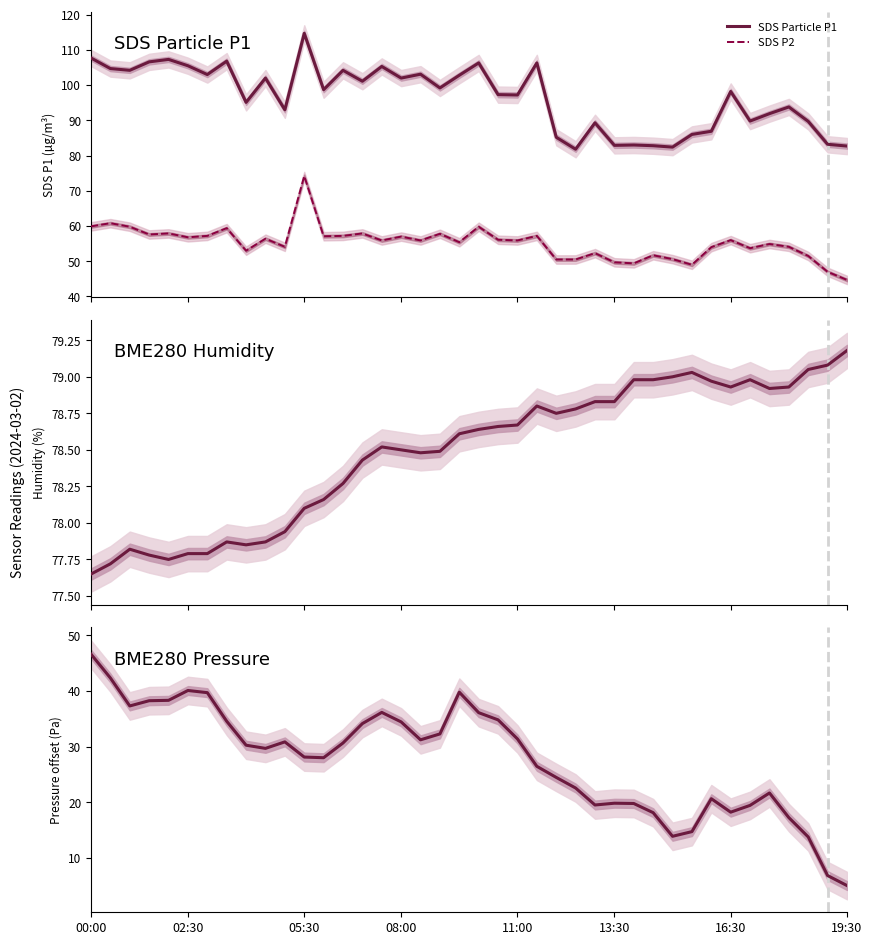

What is the minimum value shown in the chart?

5.0